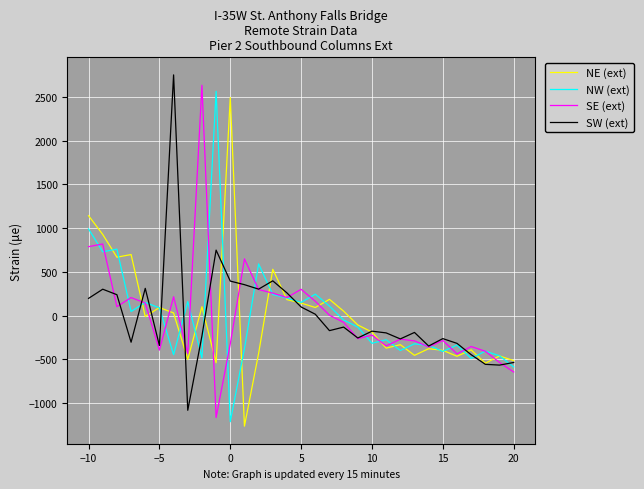

What is the greatest value displayed?

2752.7